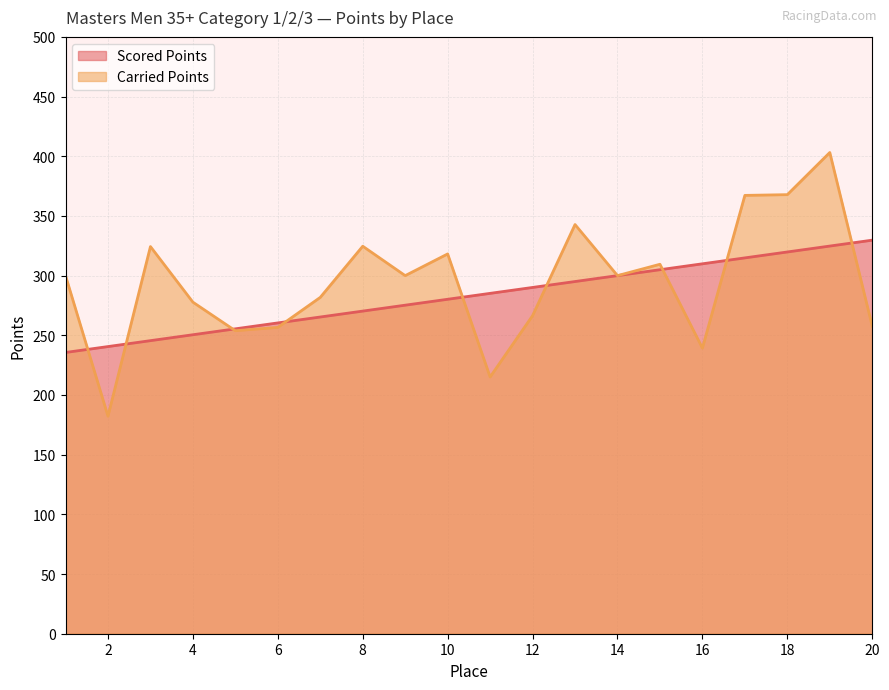

Rank the series by their maximum value, from highest to lowest.

Carried Points, Scored Points